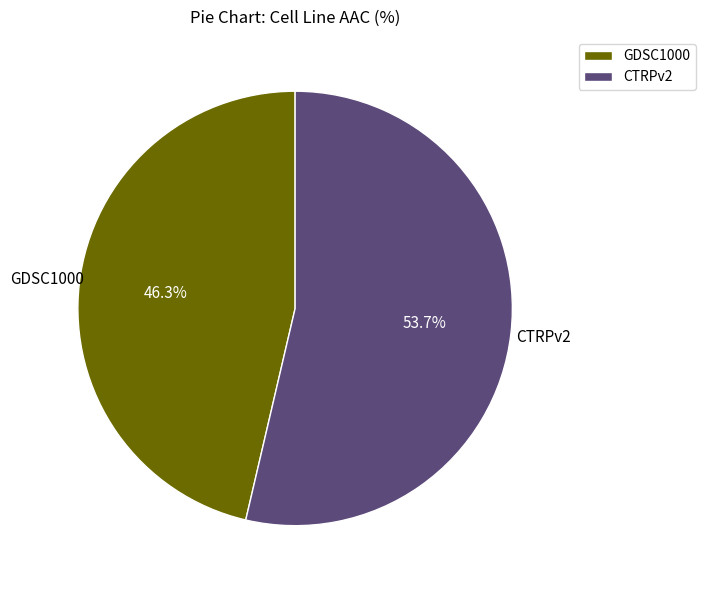

Do CTRPv2 and GDSC1000 together represent more than half of the pie?

Yes